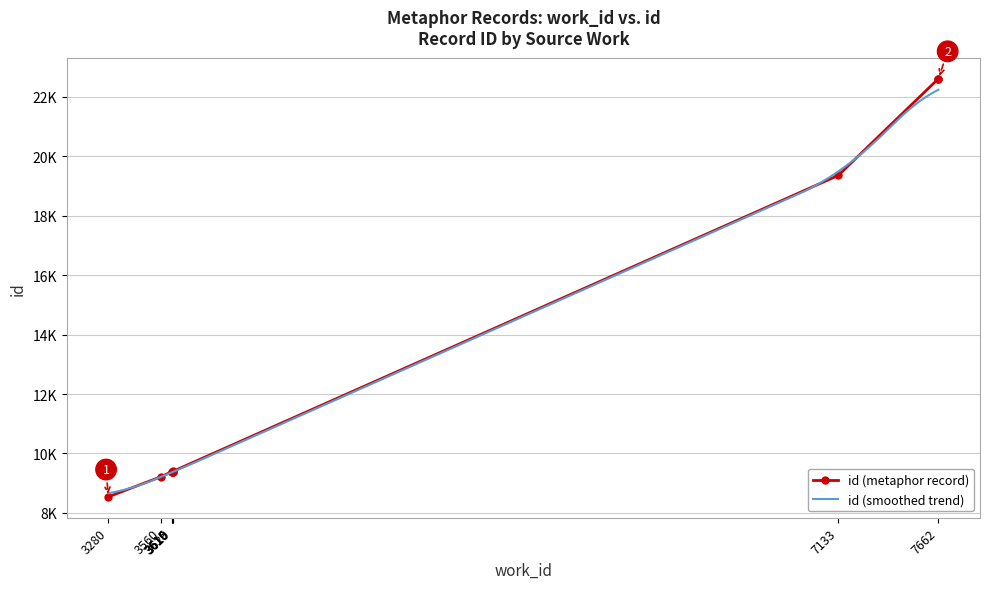

Reading left to right, transcribe all the data shown in this chart.

3280=8542	3560=9223	3615=9388	3616=9389	3619=9392	3620=9393	3620=9396	7133=19359	7662=22616	7662=22617